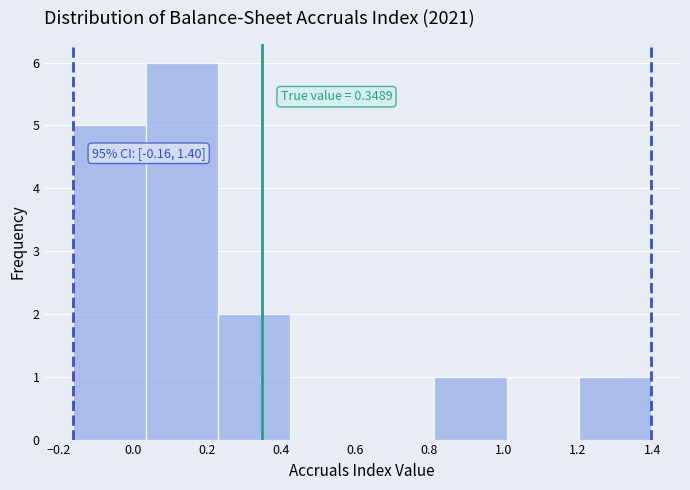

Which range on the x-axis has the tallest bar?

0.04 to 0.22